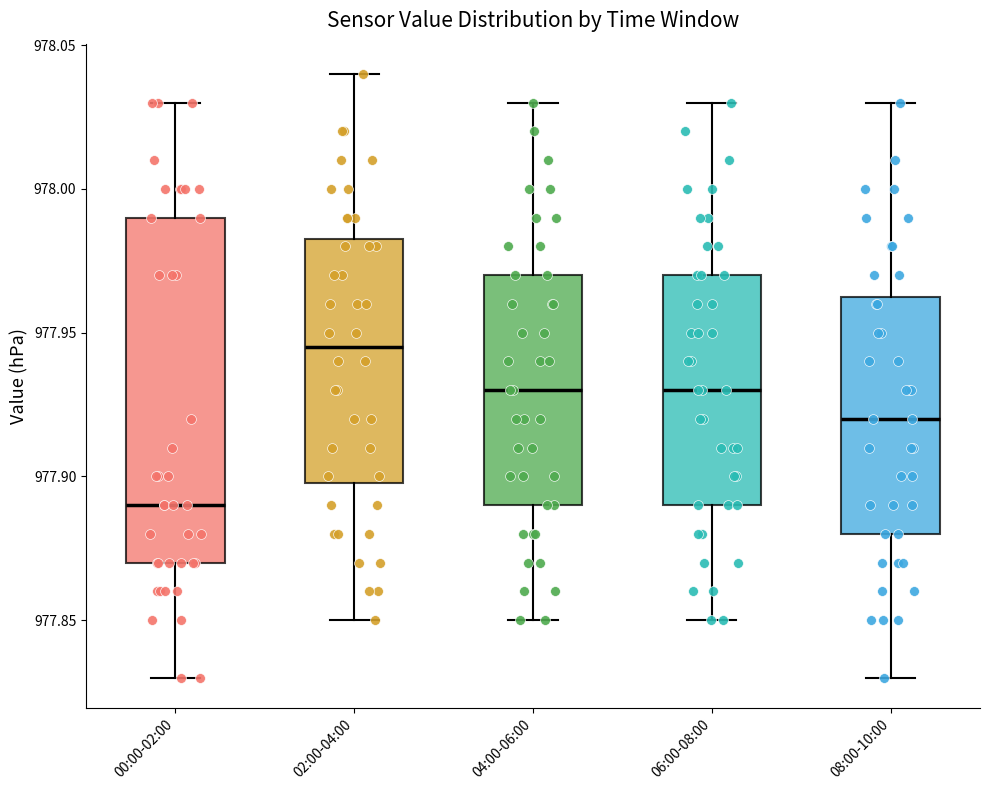

Comparing the boxes themselves (not the whiskers), which one is the tallest?

00:00-02:00